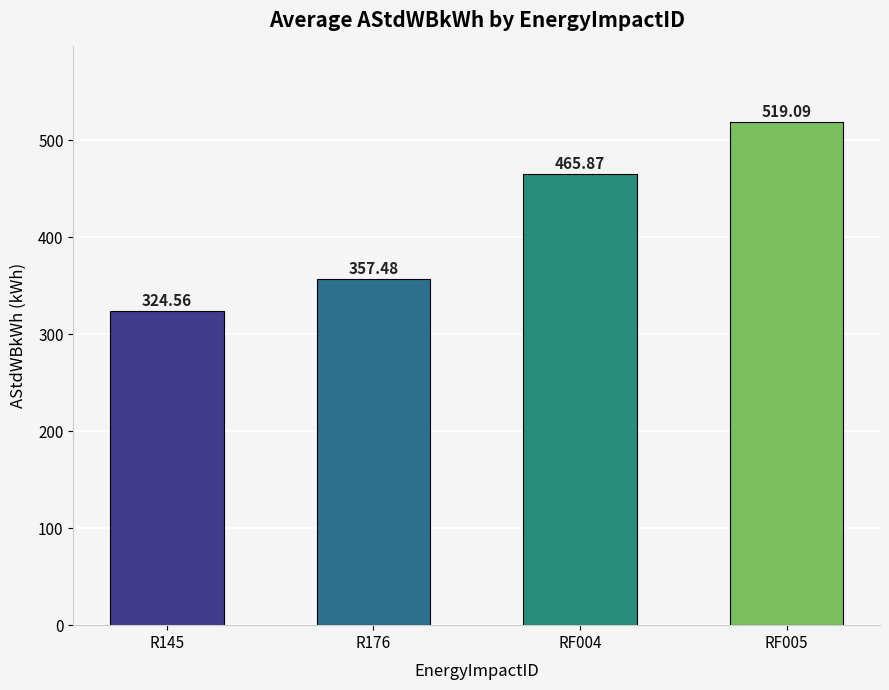

What is the label of the 3rd bar from the right?

R176